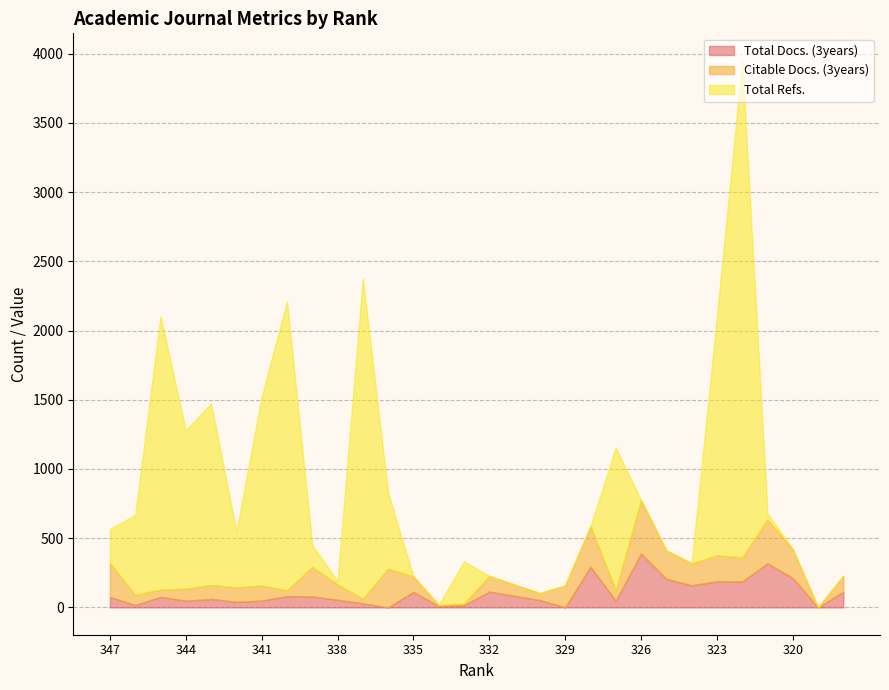

What is the total value across all series at 344?

1278